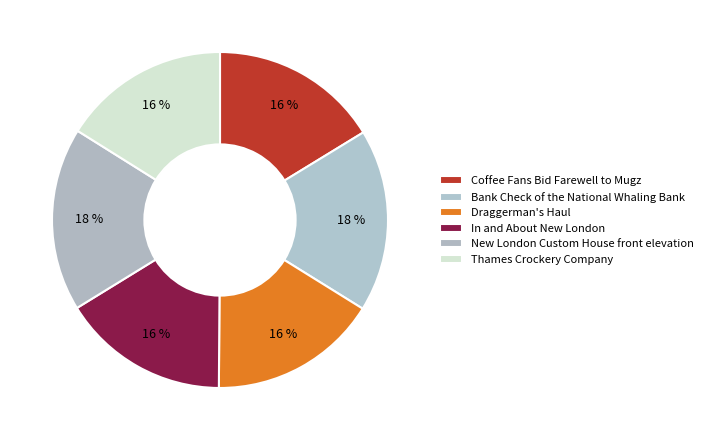

Does Thames Crockery Company account for over 50% of the chart?

No